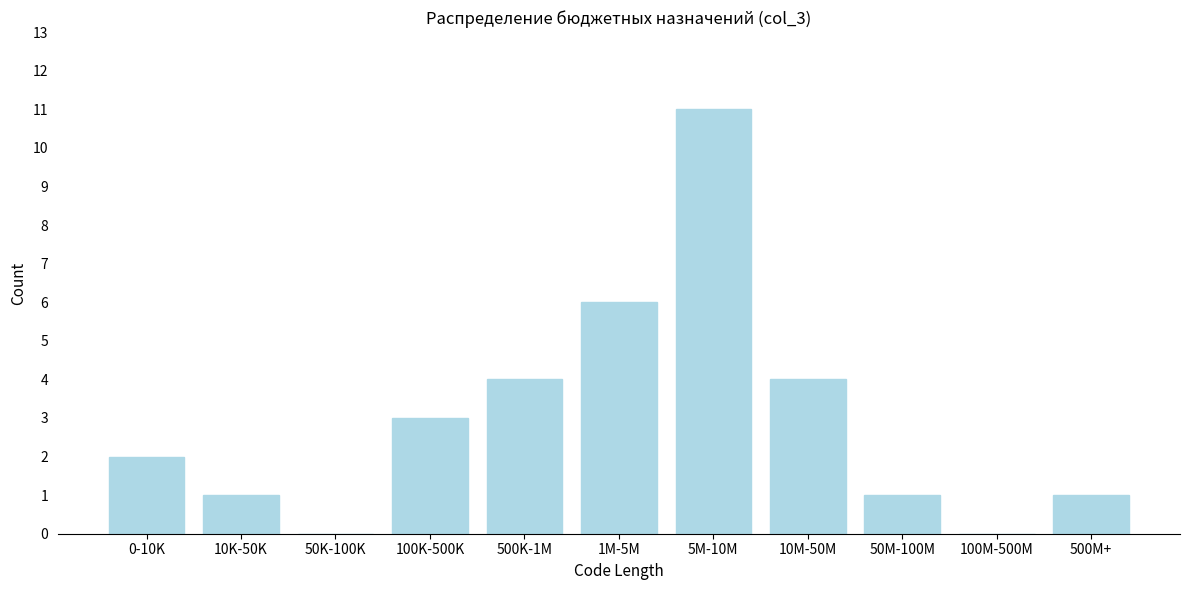

Reading left to right, transcribe all the data shown in this chart.

0-10K=2	10K-50K=1	50K-100K=0	100K-500K=3	500K-1M=4	1M-5M=6	5M-10M=11	10M-50M=4	50M-100M=1	100M-500M=0	500M+=1